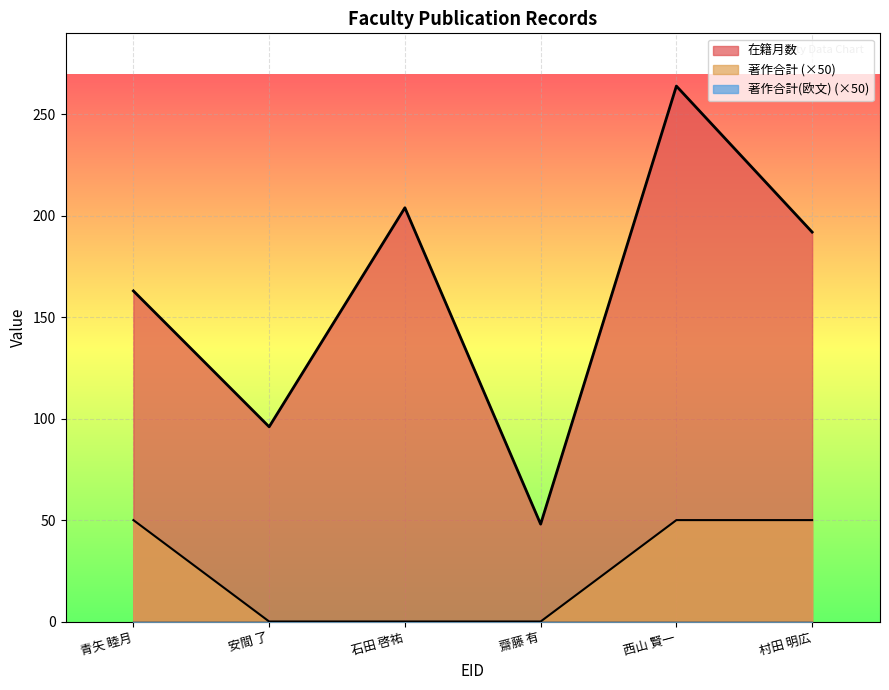

What is the difference between the highest and lowest values at 齋藤 有?

48